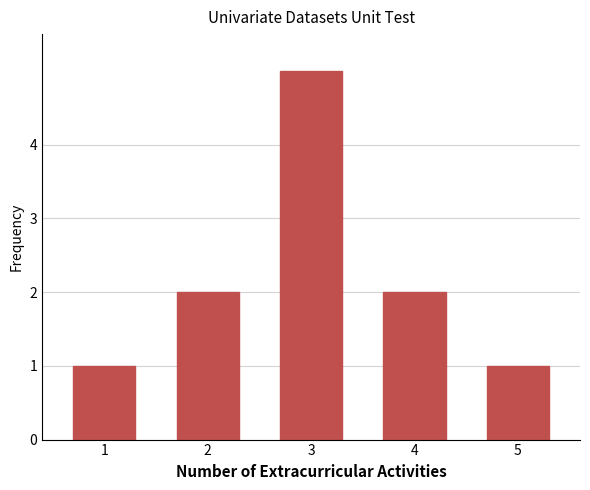

Reading left to right, extract all data points from this chart.

1=1	2=2	3=5	4=2	5=1